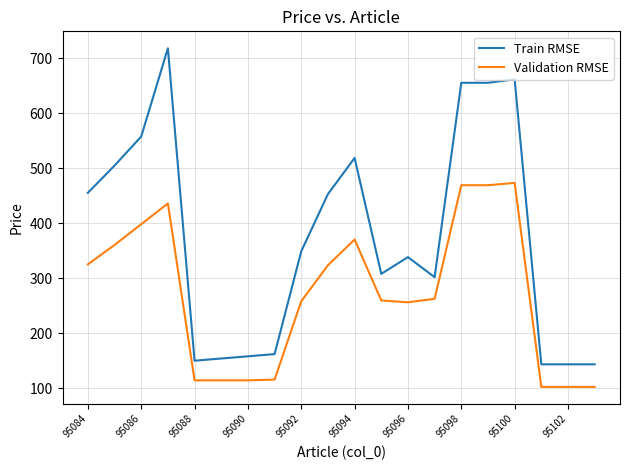

Which series has the largest total across all categories?

Train RMSE